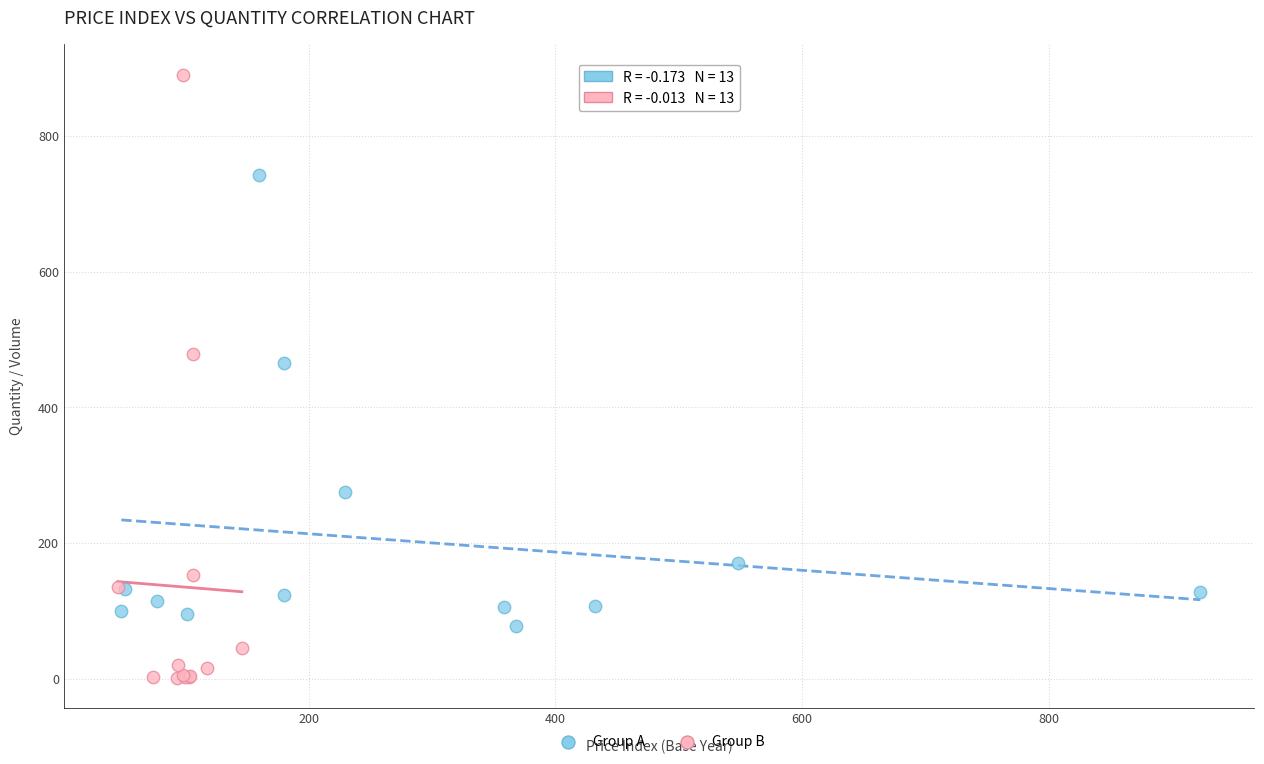

Which series reaches the minimum Y coordinate?

Group B